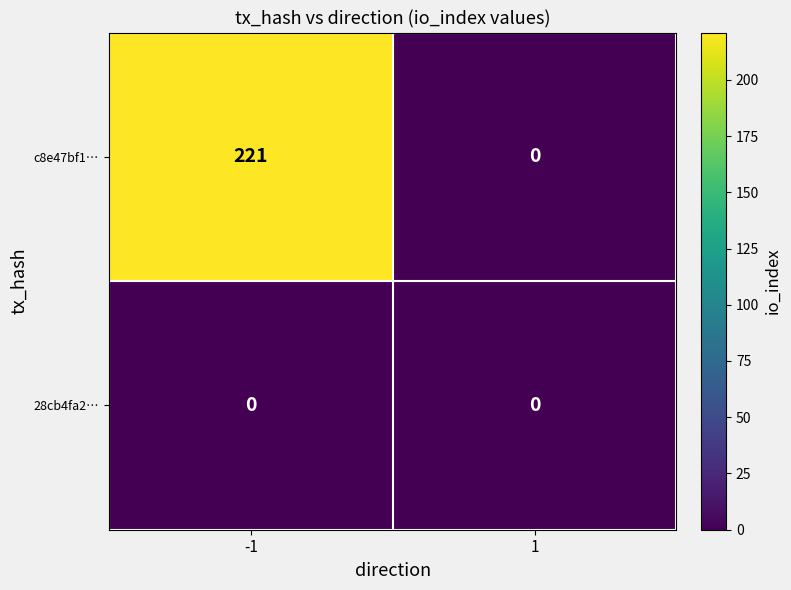

Read the c8e47bf1… value at -1.

221